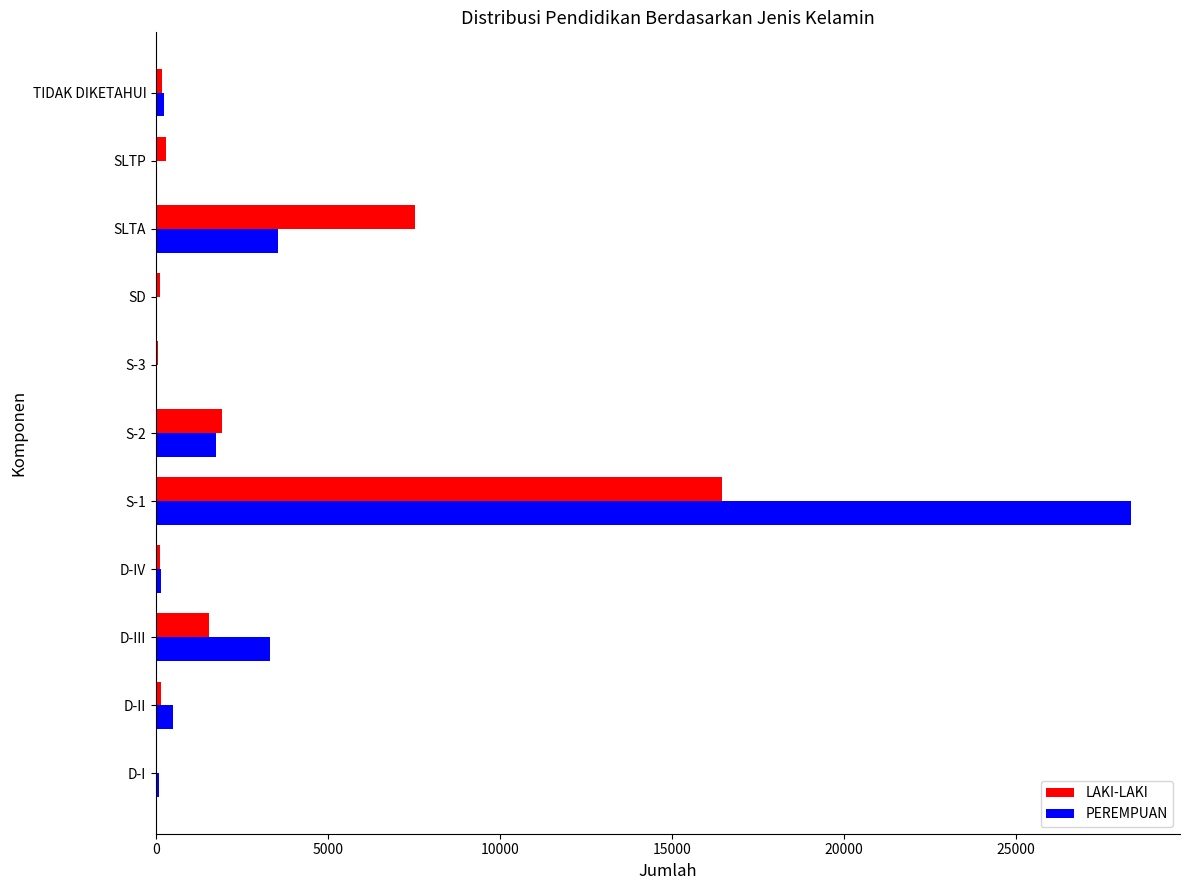

What is the sum of all PEREMPUAN values?

37949